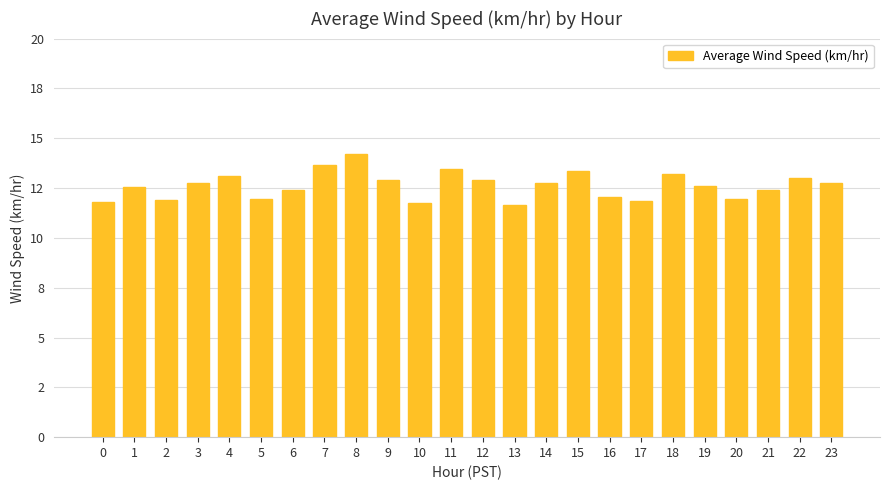

Which label corresponds to the largest value in the chart?

8